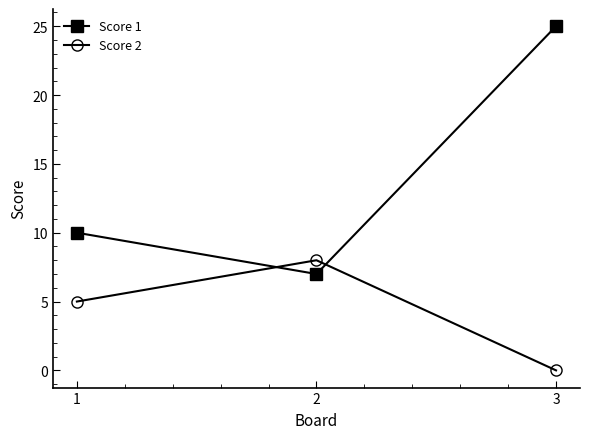

Rank the series at 3 from lowest to highest value.

Score 2, Score 1